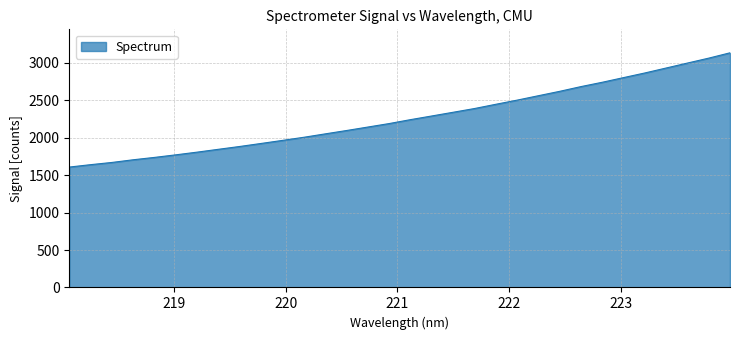

What is the maximum value shown in the chart?

3135.4